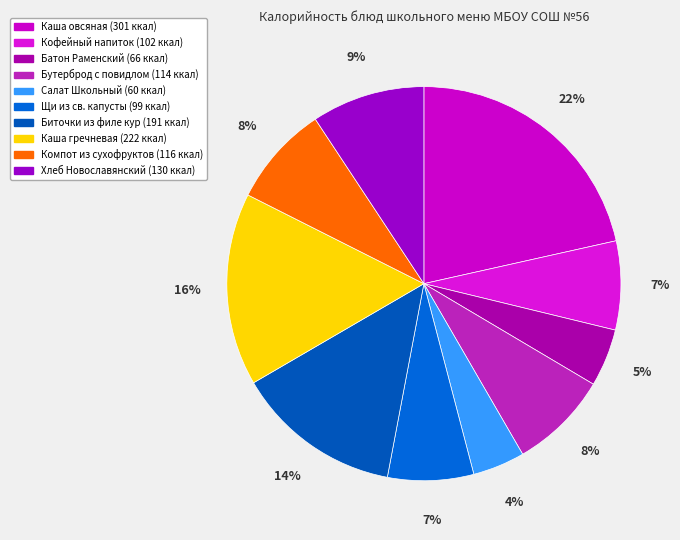

Rank the categories by value from lowest to highest.

Салат Школьный, Батон Раменский, Щи из св. капусты, Кофейный напиток, Бутерброд с повидлом, Компот из сухофруктов, Хлеб Новославянский, Биточки из филе кур, Каша гречневая вязкая, Каша овсяная молочная с маслом